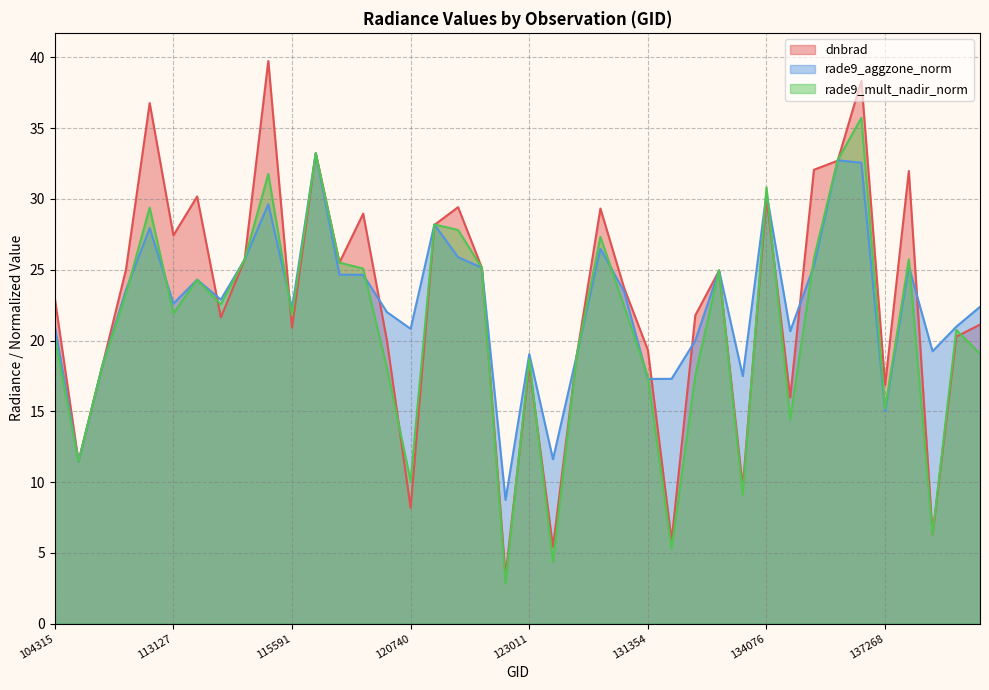

What is the maximum value shown in the chart?

39.8